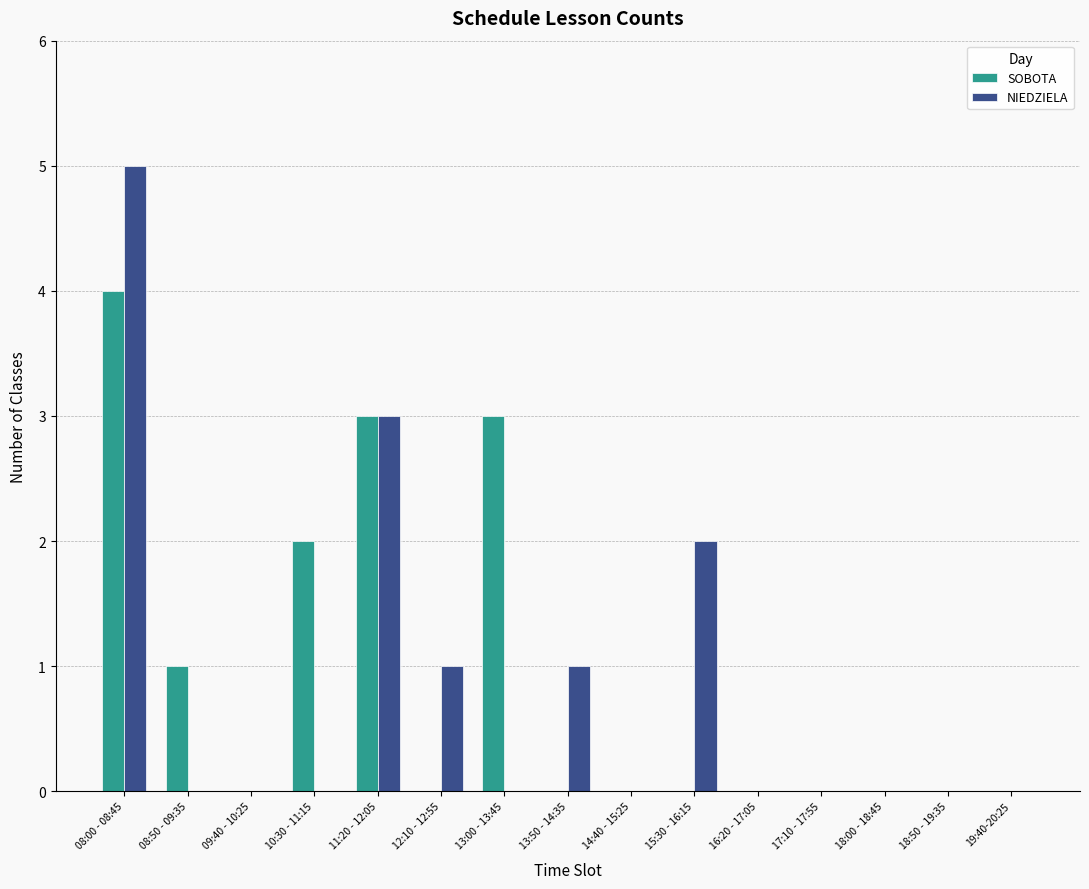

What is the sum of all NIEDZIELA values?

12